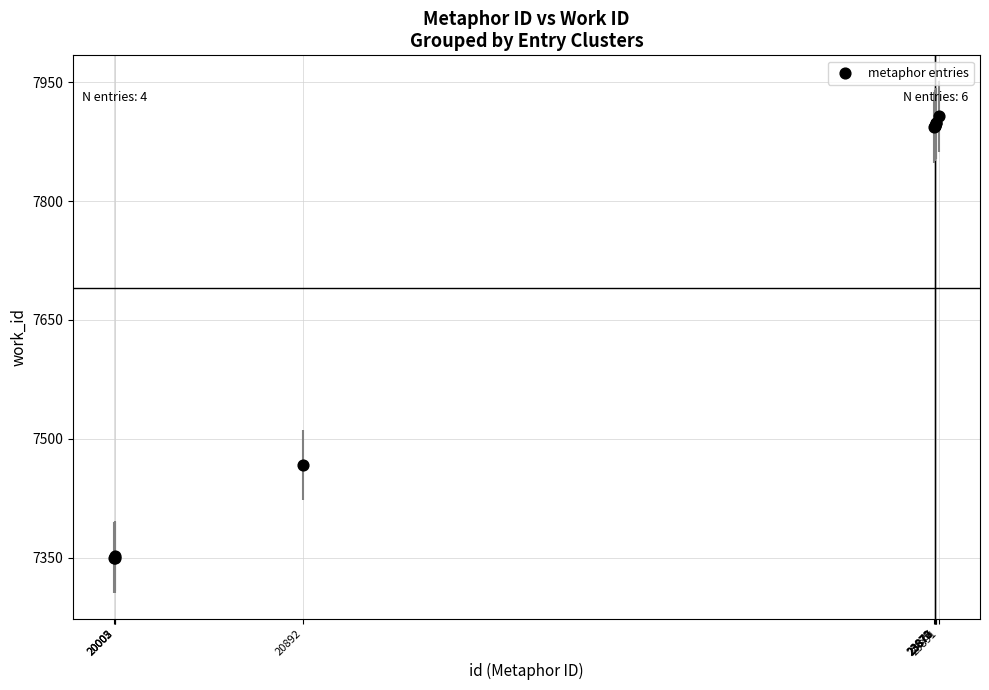

What Y value in the scatter plot is closest to 7628?

7467